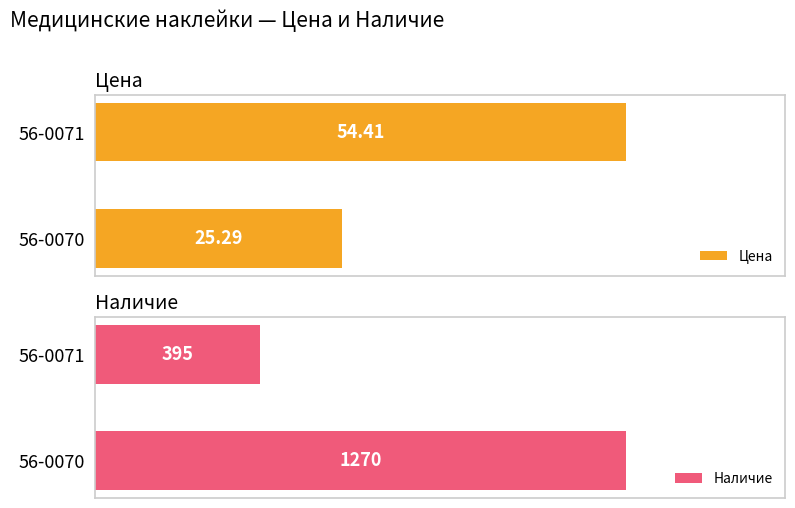

Where is Наличие nearest to the value 832?

56-0071